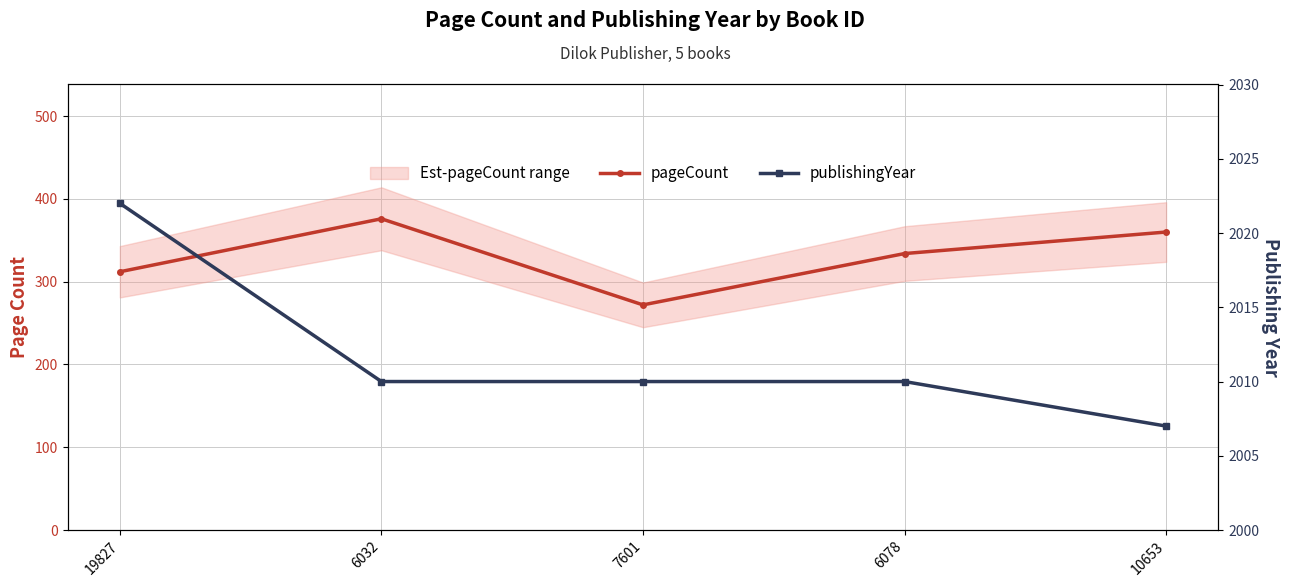

What is the smallest value displayed?

272